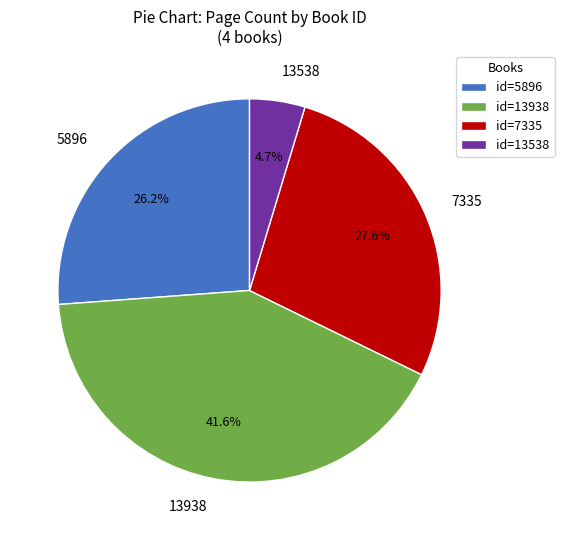

Is there any slice that represents more than half of the pie?

No